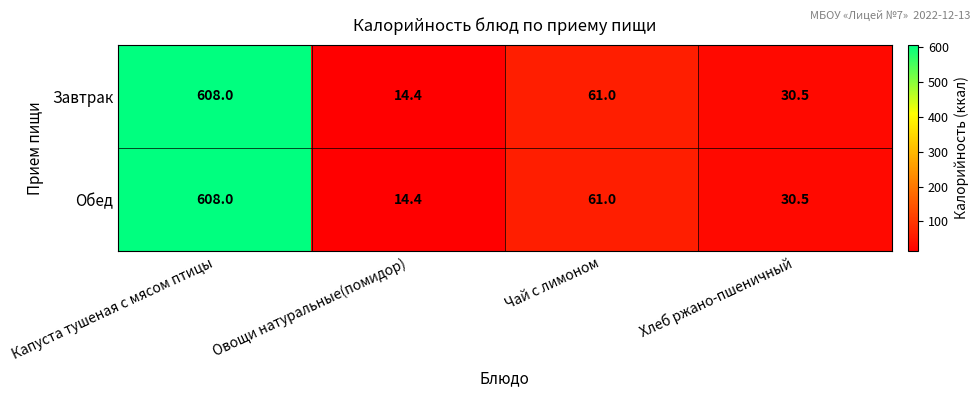

Where does the Завтрак series first go above 61?

Капуста тушеная с мясом птицы